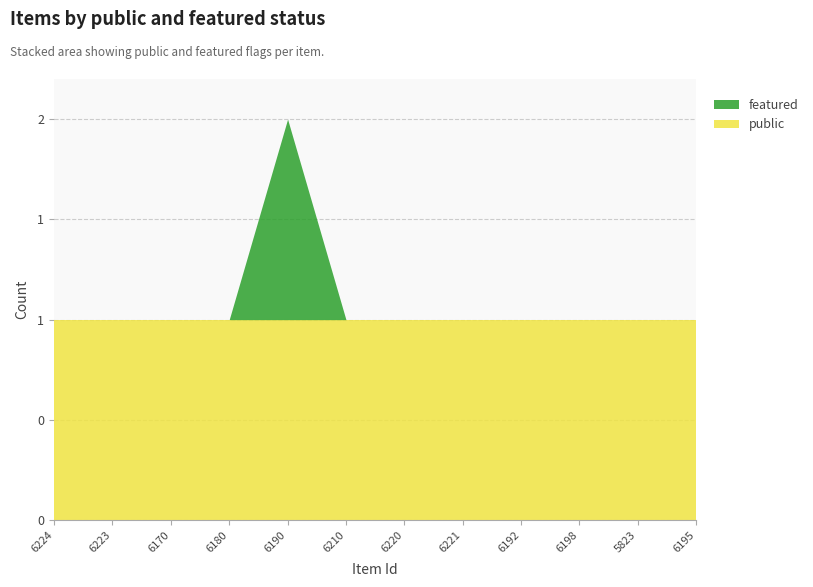

Rank the categories by featured value from lowest to highest.

6224, 6223, 6170, 6180, 6210, 6220, 6221, 6192, 6198, 5823, 6195, 6190